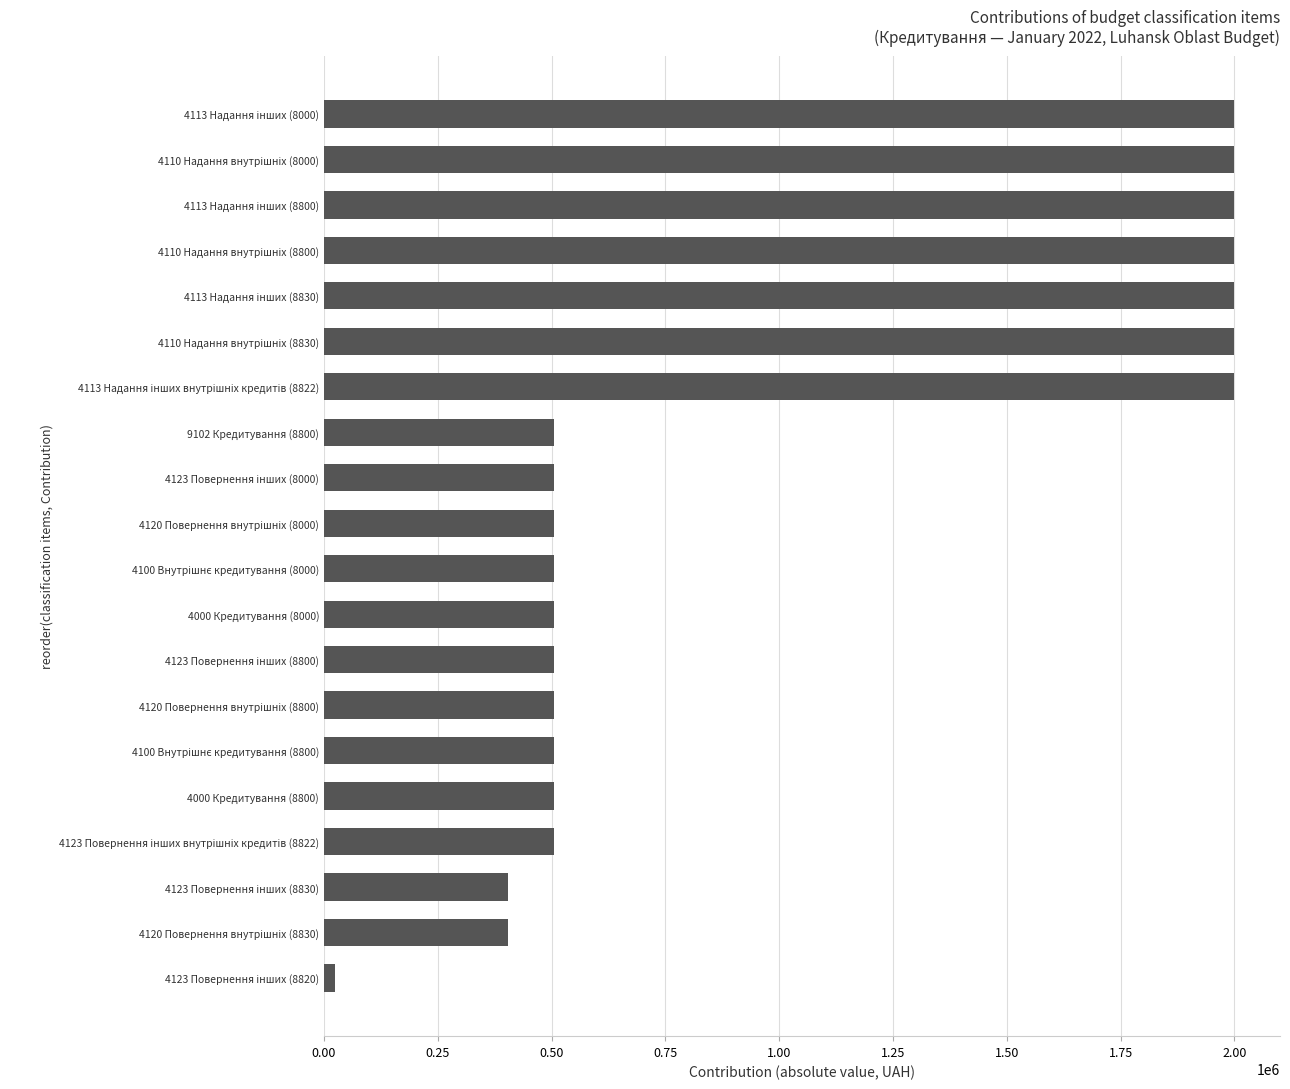

What is the difference between the maximum and minimum values?

1975978.2